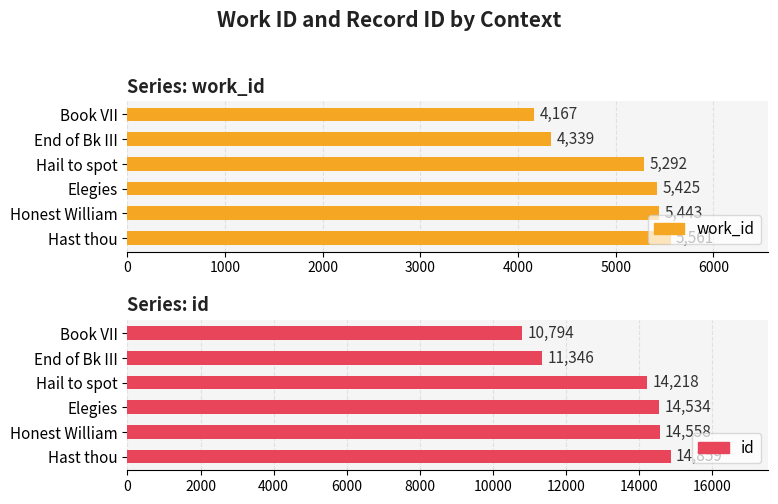

Does the chart contain any negative values?

No